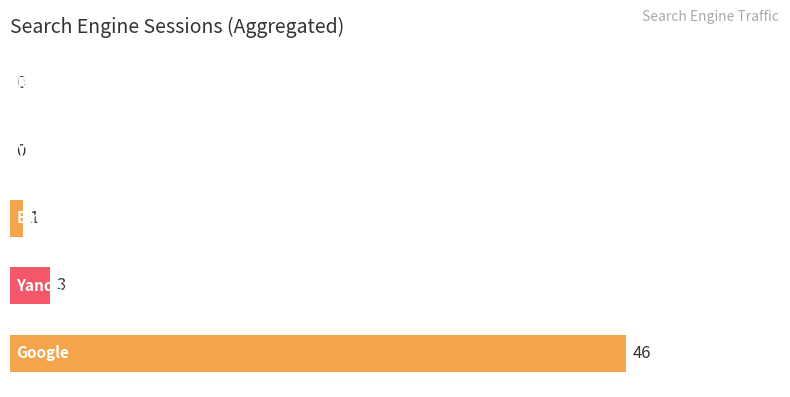

The value at 2 is 0. True or false?

False